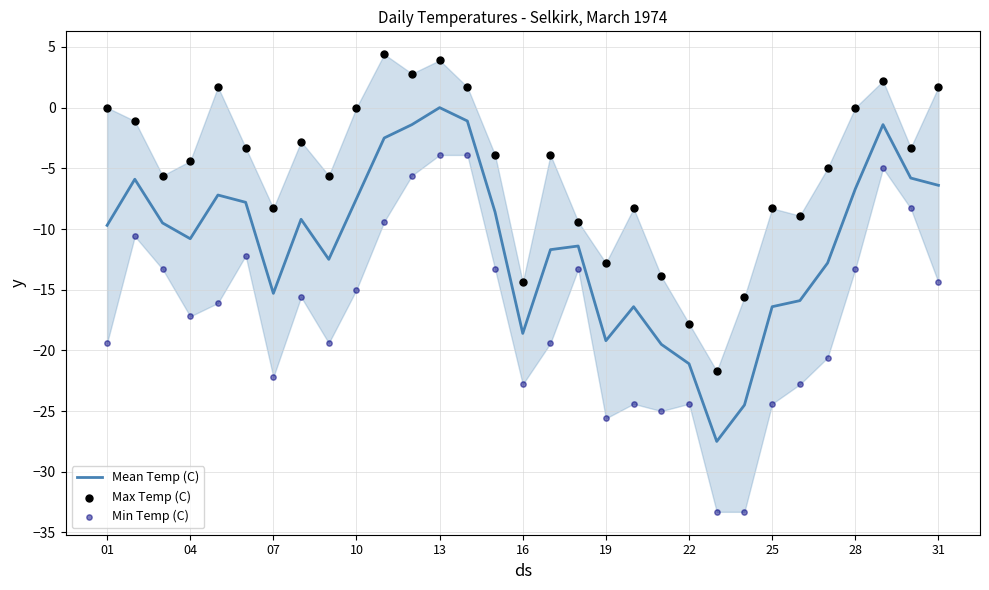

Which series reaches the minimum Y coordinate?

Min Temp (C)